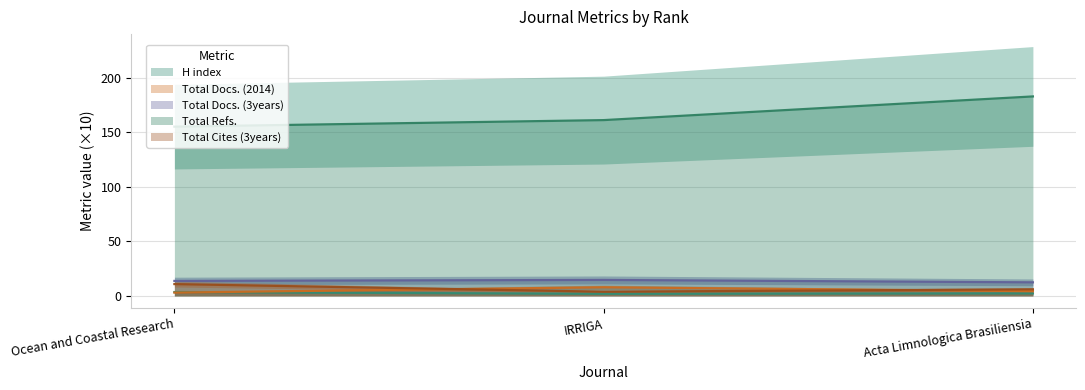

Reading left to right, list all the values displayed in this chart.

H index: 3.5	1.9	2.3
Total Docs. (2014): 3.0	7.9	4.3
Total Docs. (3years): 13.7	14.6	12.4
Total Refs.: 155.1	161.1	182.8
Total Cites (3years): 10.8	3.8	6.0